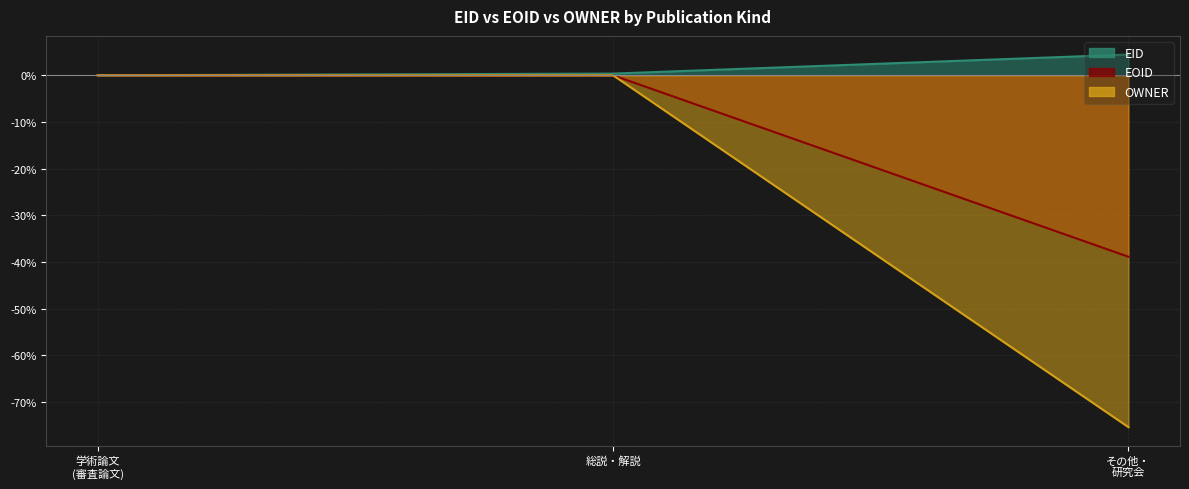

What are all the series names shown in the legend?

EID, EOID, OWNER